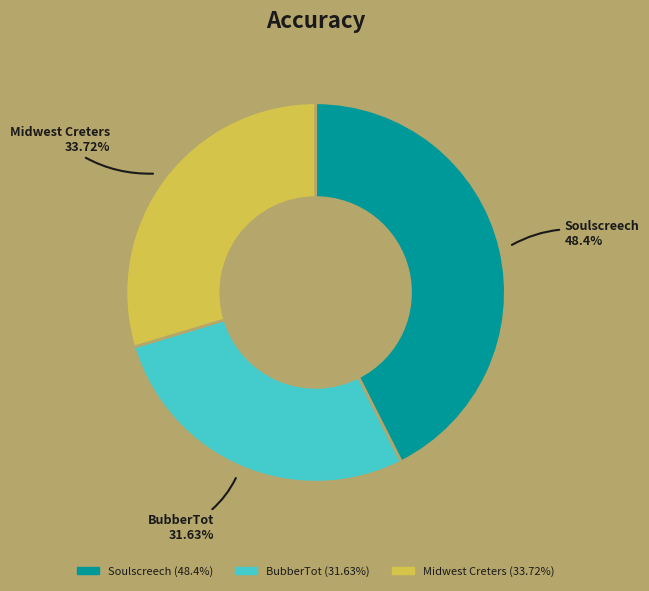

Is there any slice that represents more than half of the pie?

No